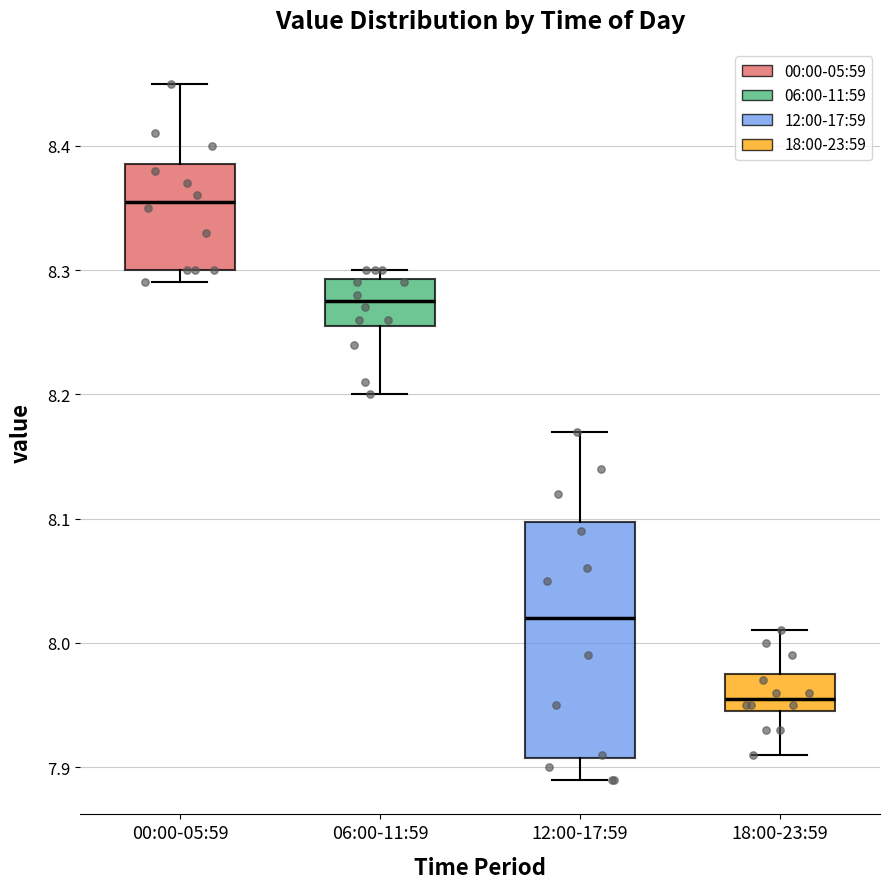

Which box's median line is the highest?

00:00-05:59